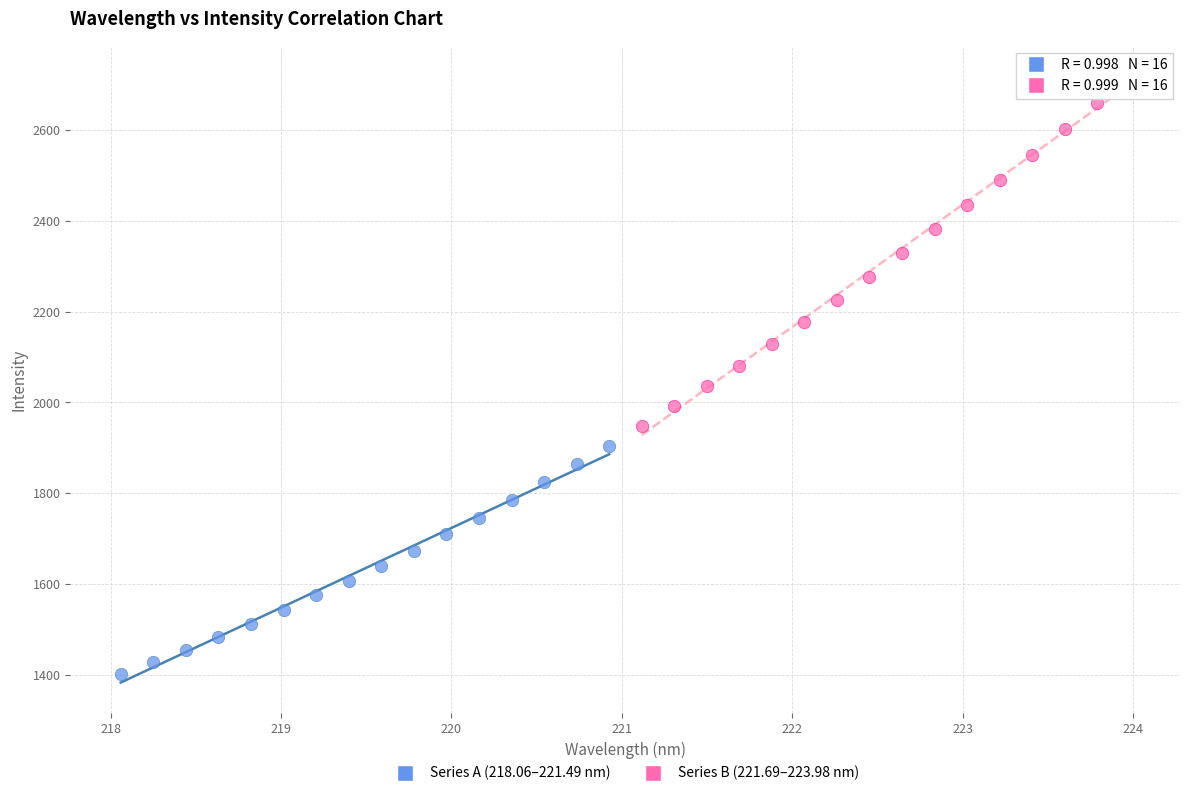

Which series contains the lowest Y value?

Series A (218.06–221.49 nm)